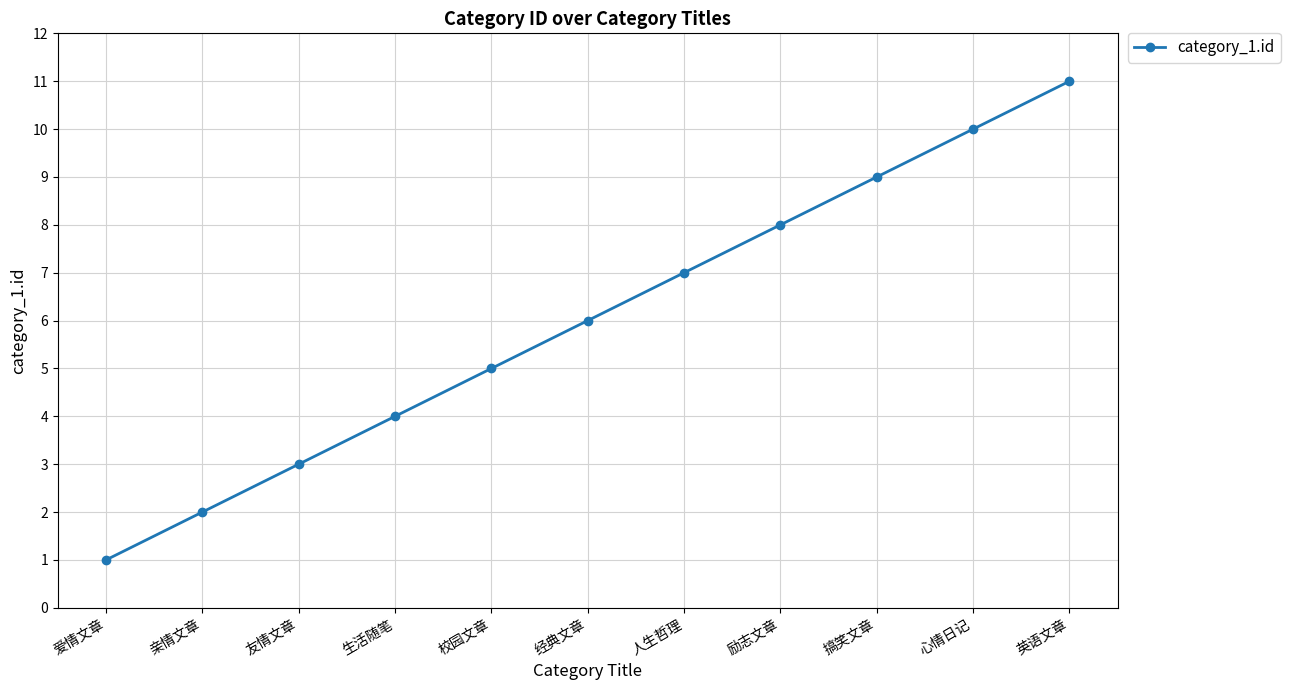

The chart shows a value of 11 at 英语文章. True or false?

True